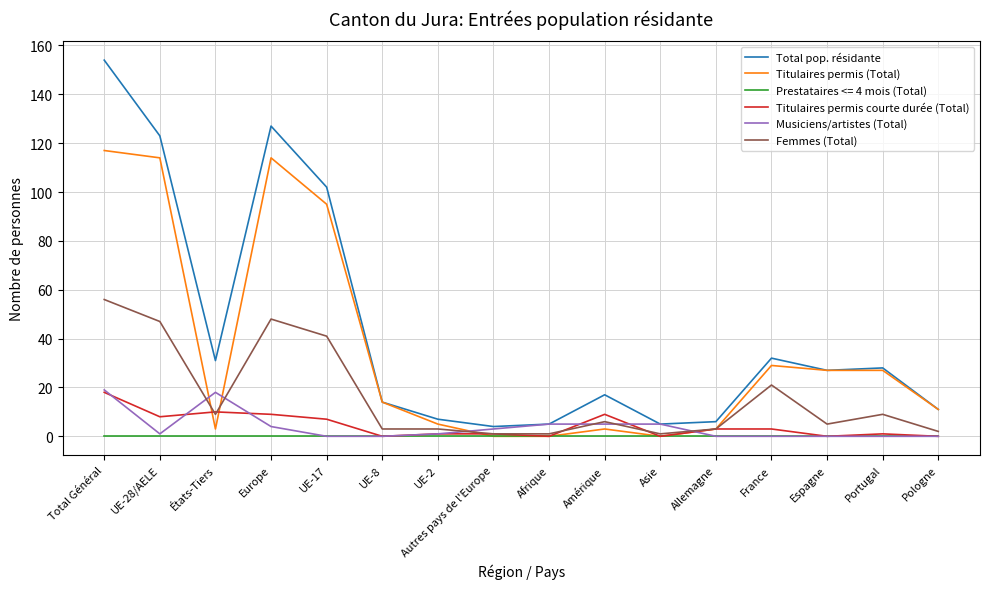

How many categories are shown in the chart?

16